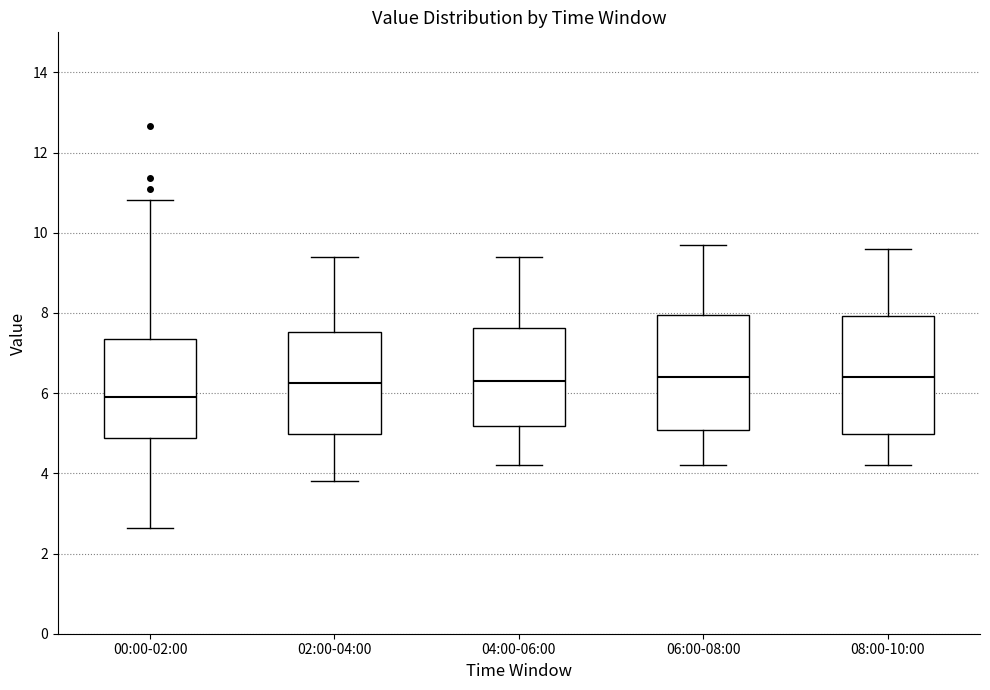

Reading left to right, read every box against the y-axis: the position of its median line, the range the box covers, and the ends of its whiskers. The values are not printed on the chart, so give them approximately, as read against the axis.

00:00-02:00: median 6.0, box 4.8 to 7.4, whiskers 2.6 to 10.8
02:00-04:00: median 6.2, box 5.0 to 7.6, whiskers 3.8 to 9.4
04:00-06:00: median 6.4, box 5.2 to 7.6, whiskers 4.2 to 9.4
06:00-08:00: median 6.4, box 5.0 to 8.0, whiskers 4.2 to 9.8
08:00-10:00: median 6.4, box 5.0 to 8.0, whiskers 4.2 to 9.6